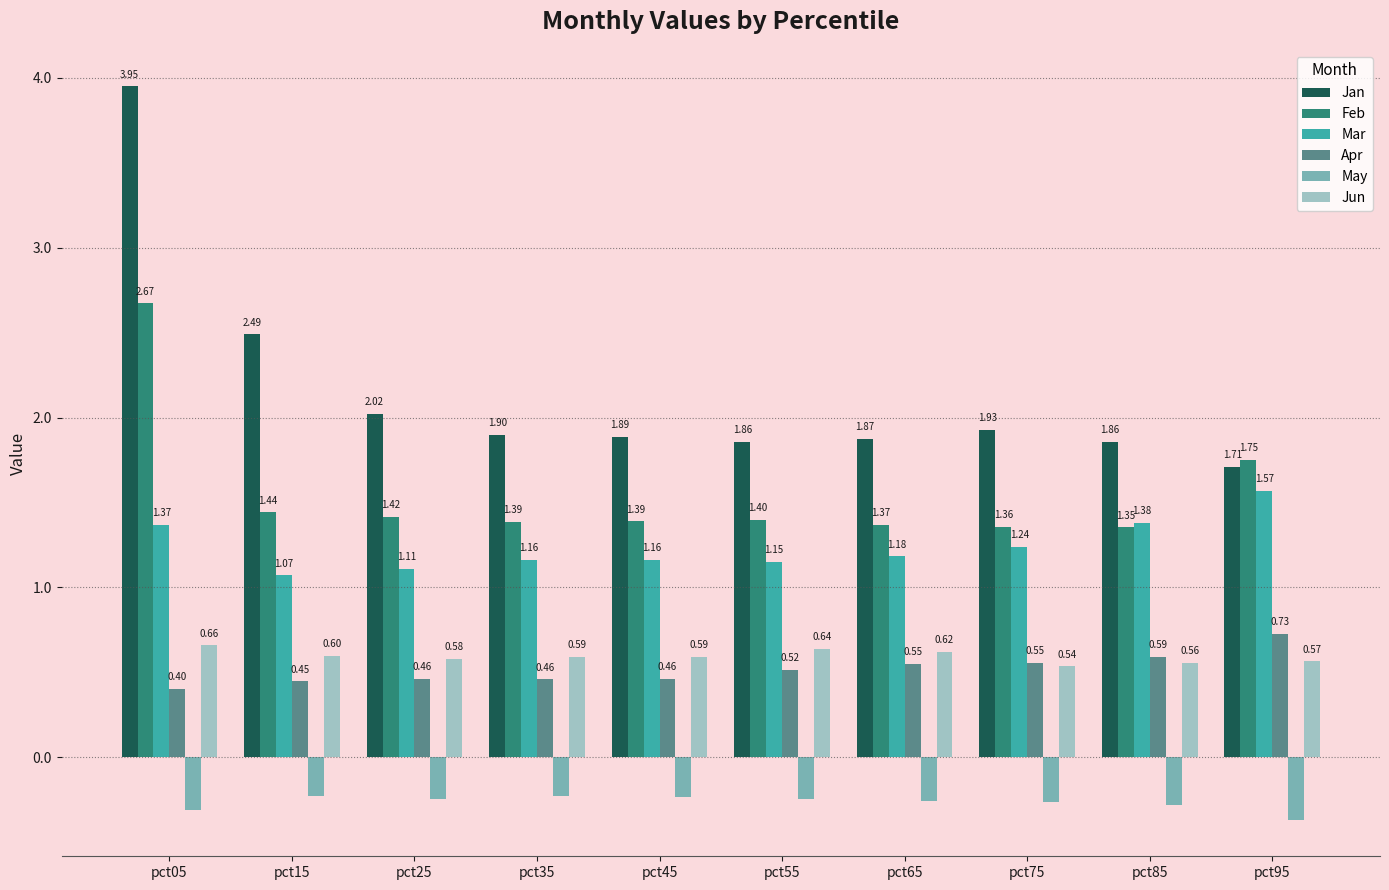

Which series has the widest spread of values?

Jan